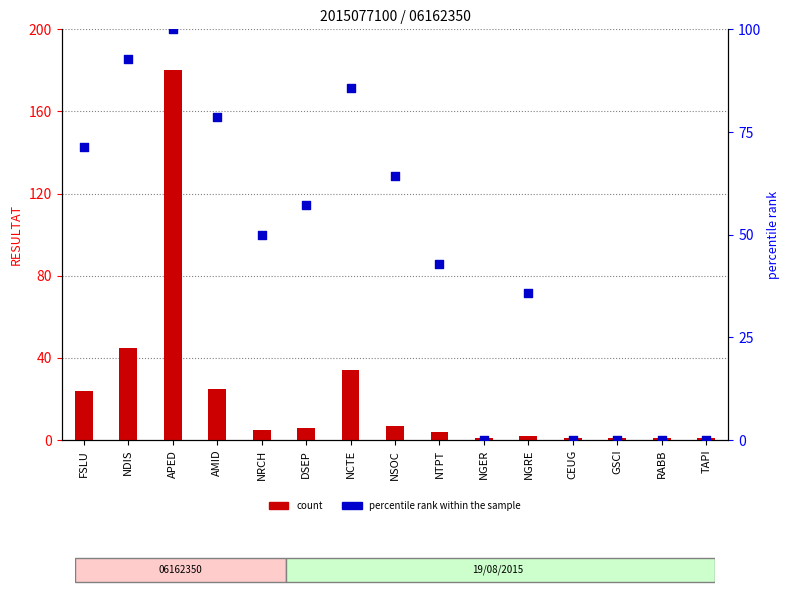

Which series has the largest Y range (max minus min)?

count